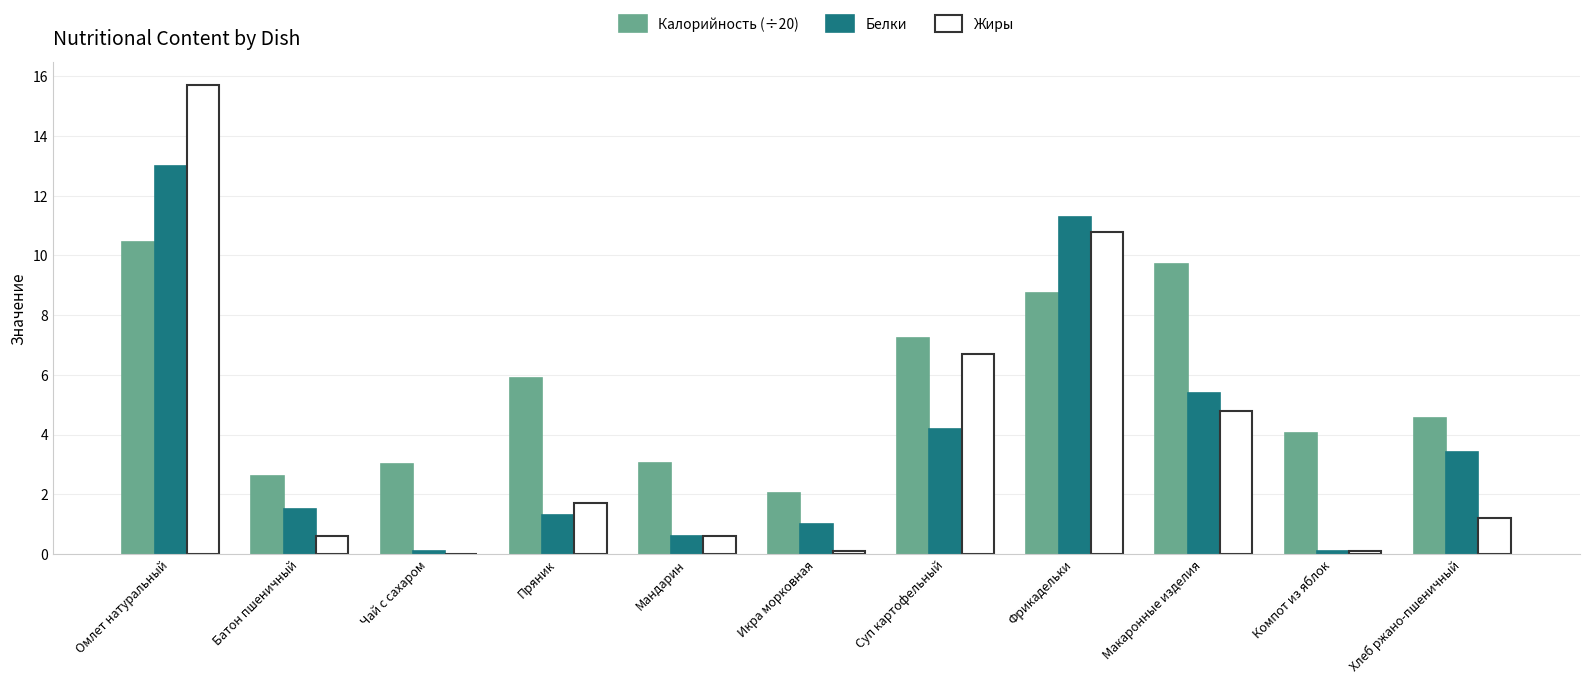

What is the difference between the Белки values at Икра морковная and Суп картофельный?

3.2